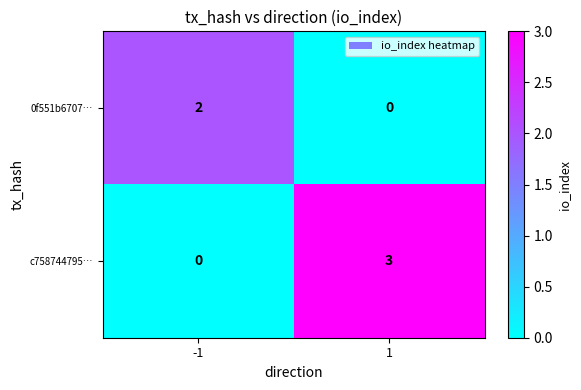

Is it true that c758744795… equals 0 at -1?

True